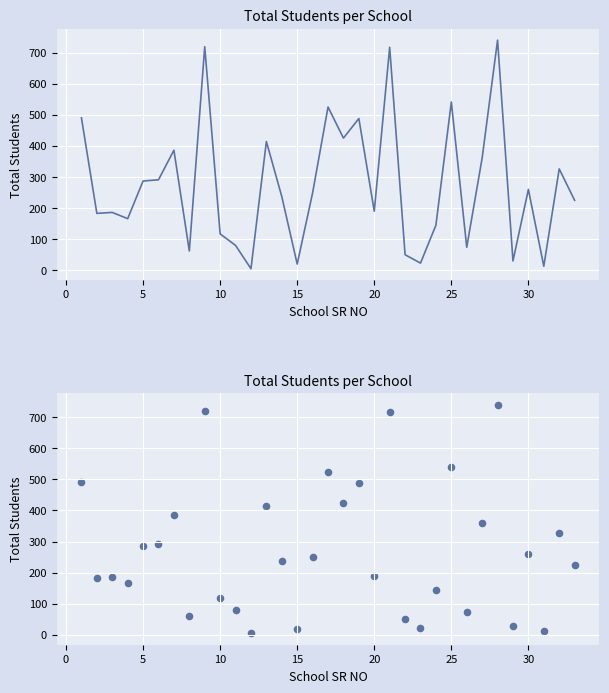

Approximately how many times larger is the value at 24 compared to 20?

0.8